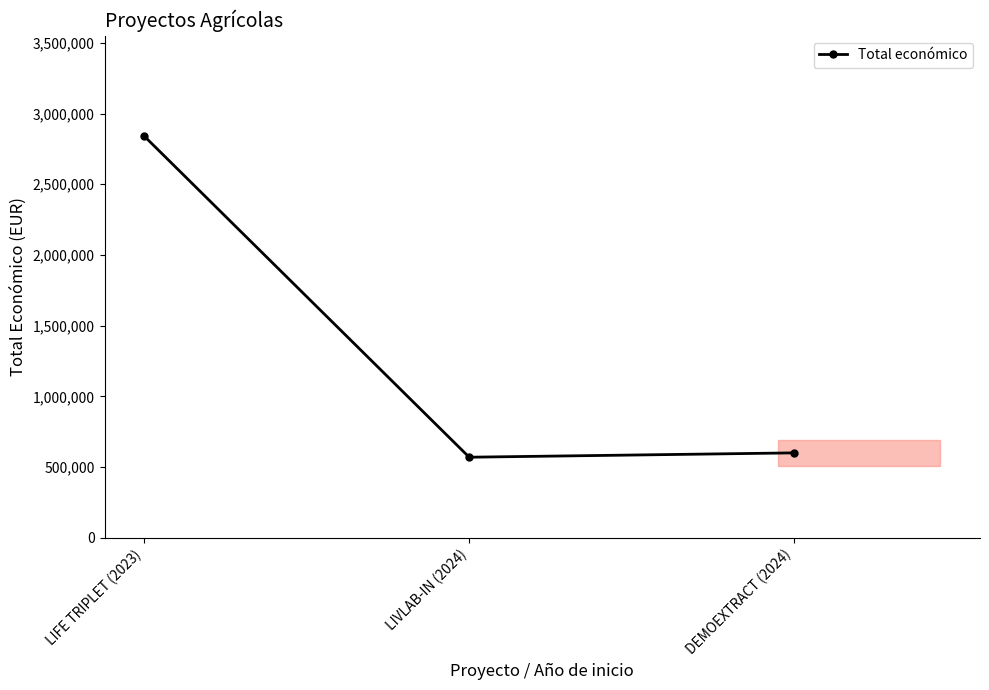

How many series are shown in this chart?

1